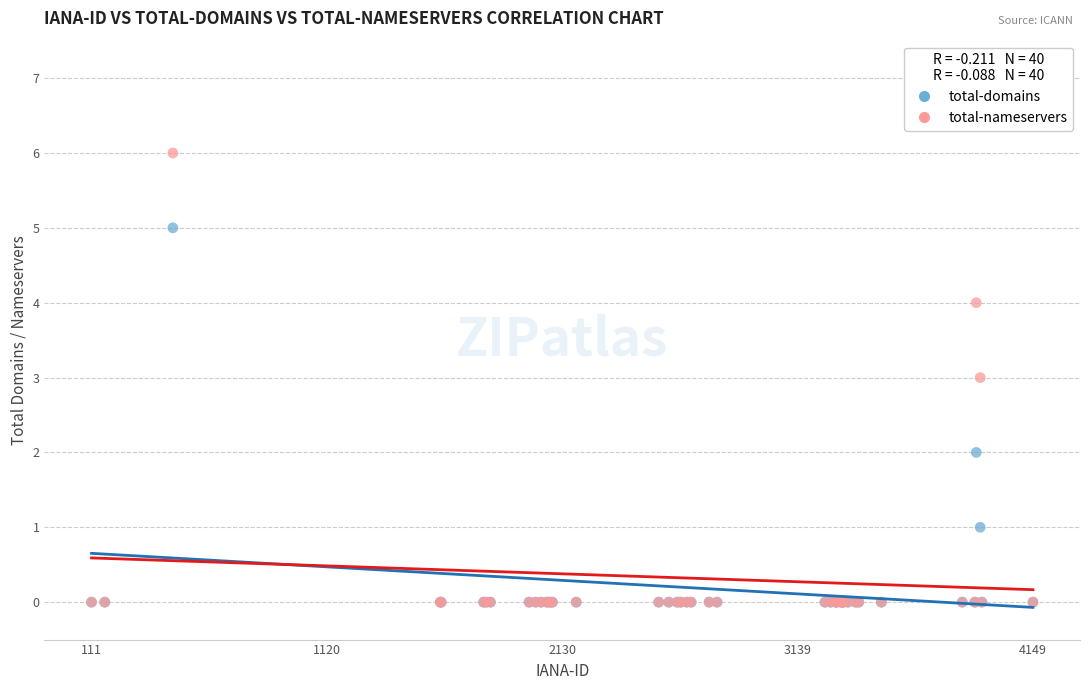

What are all the series names shown in the legend?

total-domains, total-nameservers